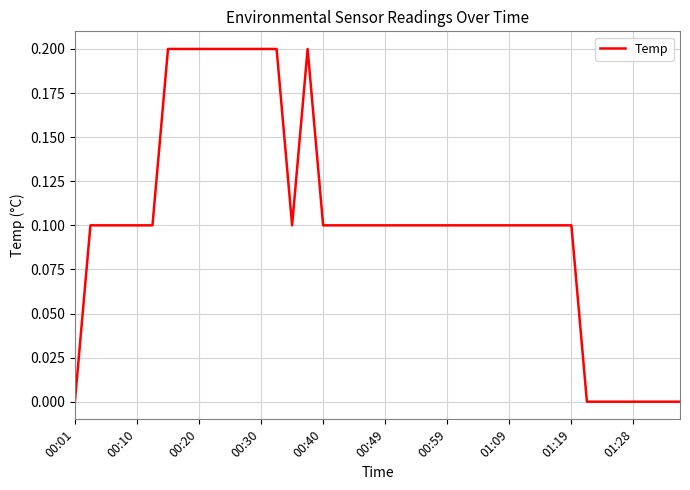

Does the chart display data point markers on the line(s)?

No